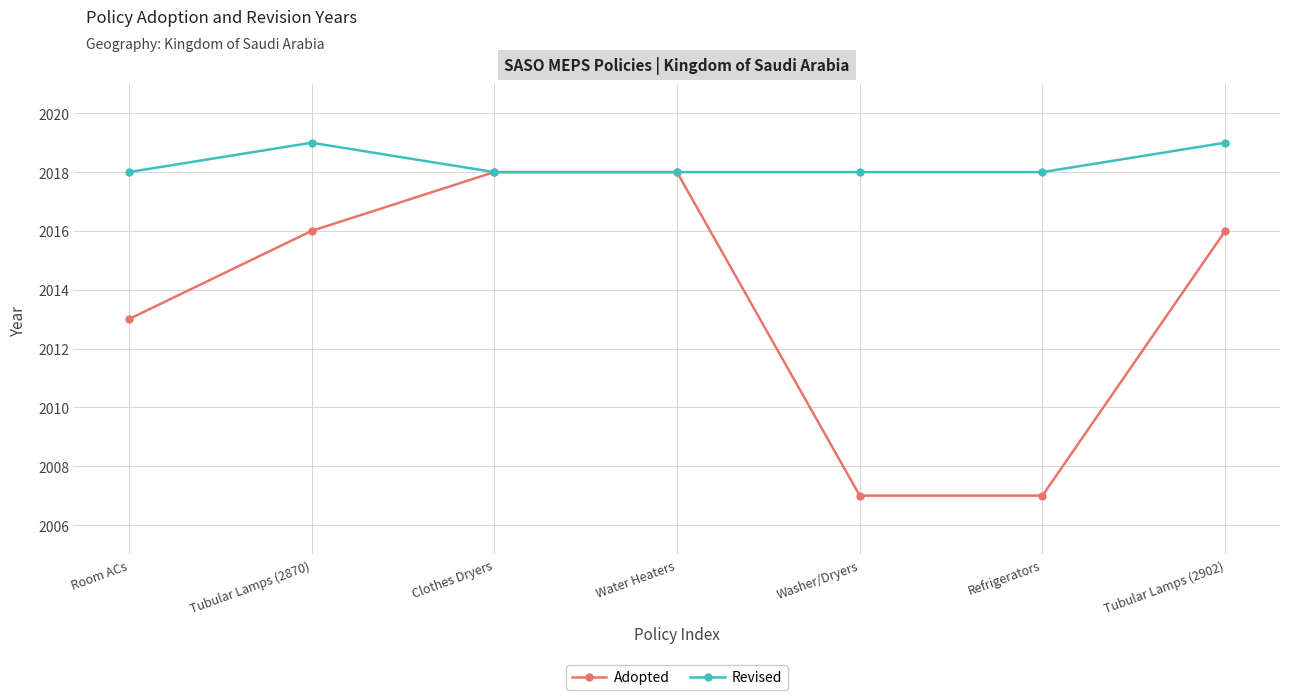

True or false: Revised has a value of 550 at Room ACs.

False